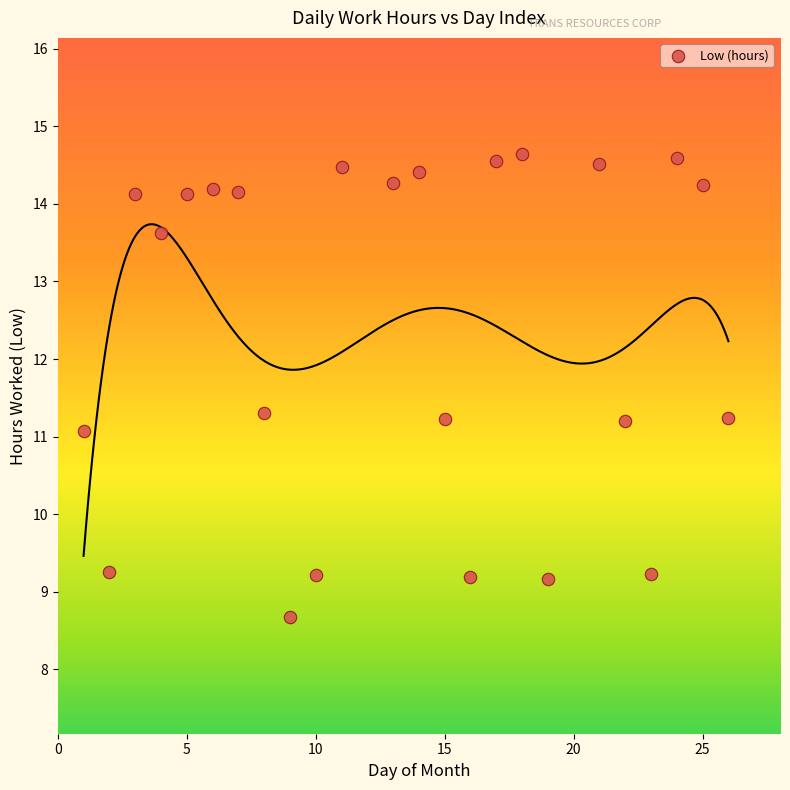

What is the range of Y values (max minus min)?

6.0